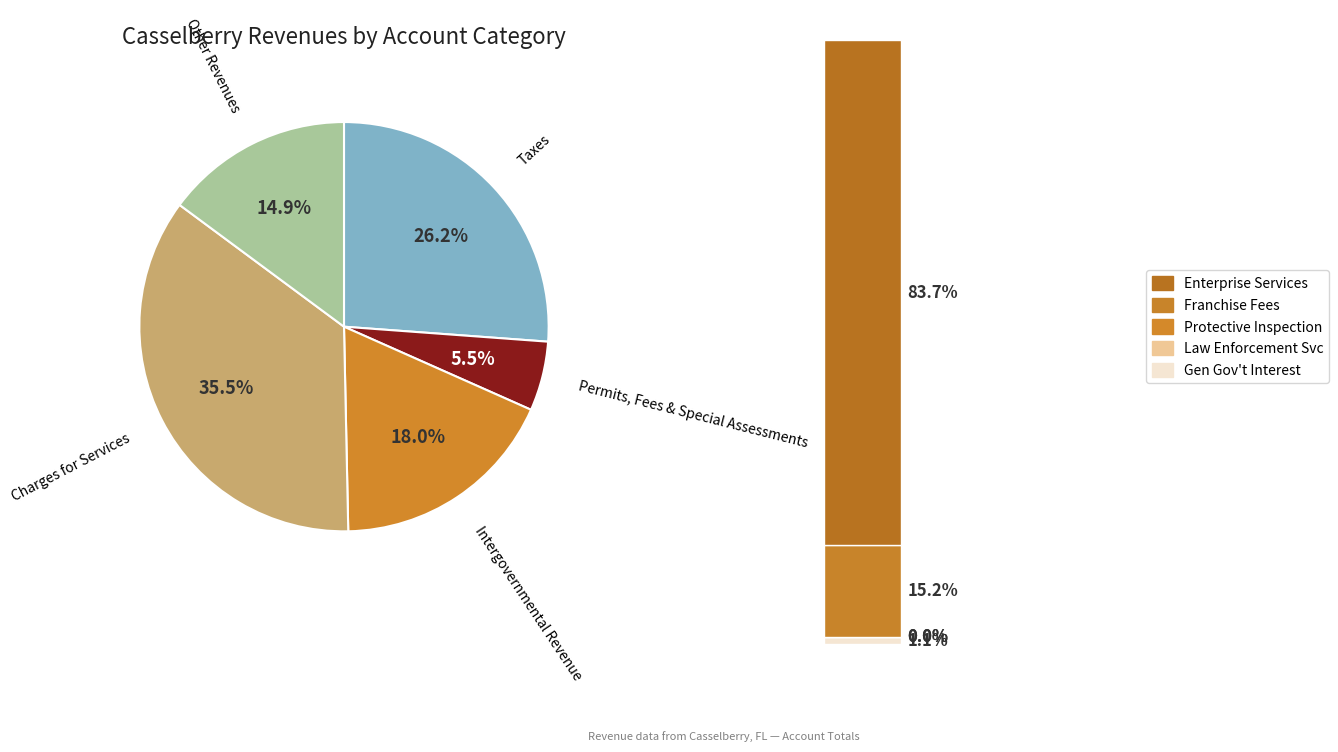

To the nearest percent, what is the average slice percentage?

20%